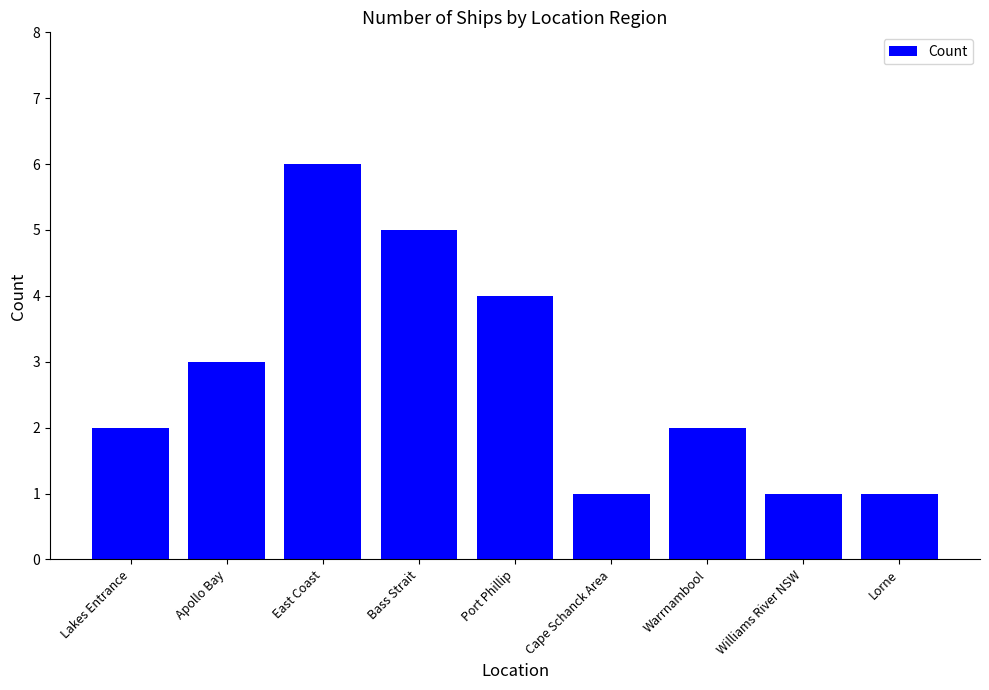

The value at Cape Schanck Area is 1. True or false?

True